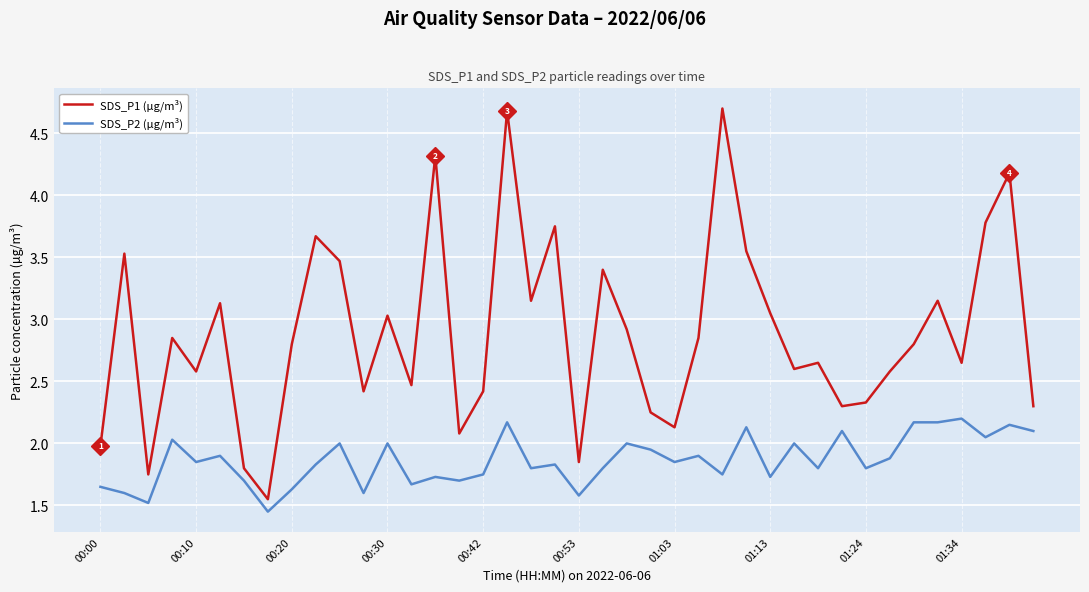

What is the maximum value shown in the chart?

4.7